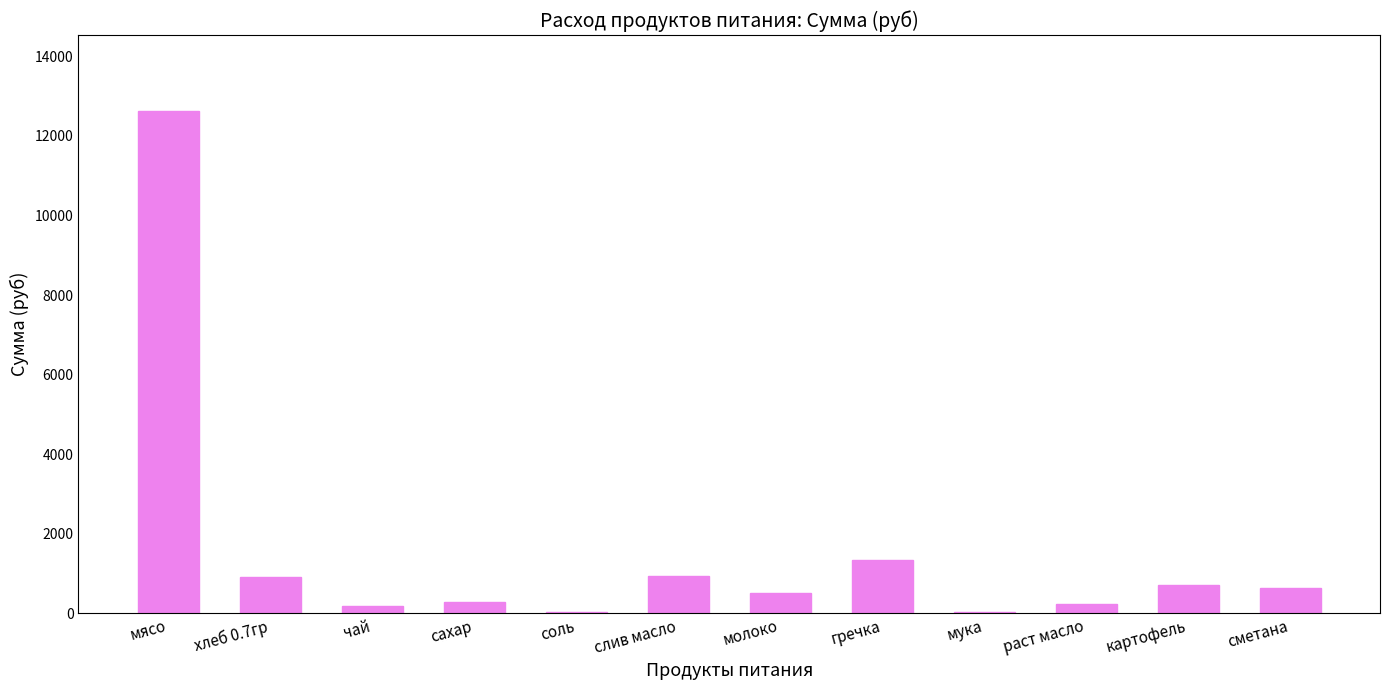

The value at хлеб 0.7гр is 907.7. True or false?

True